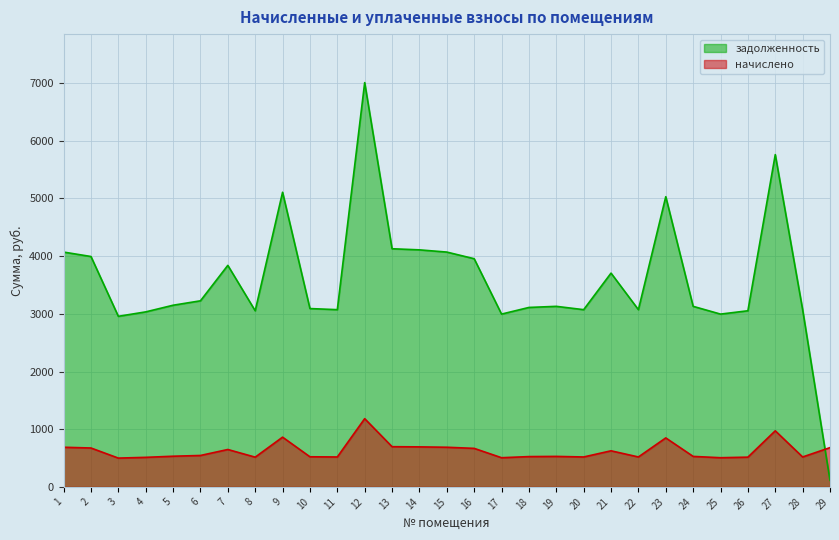

At which category does the chart reach its minimum across all series?

29